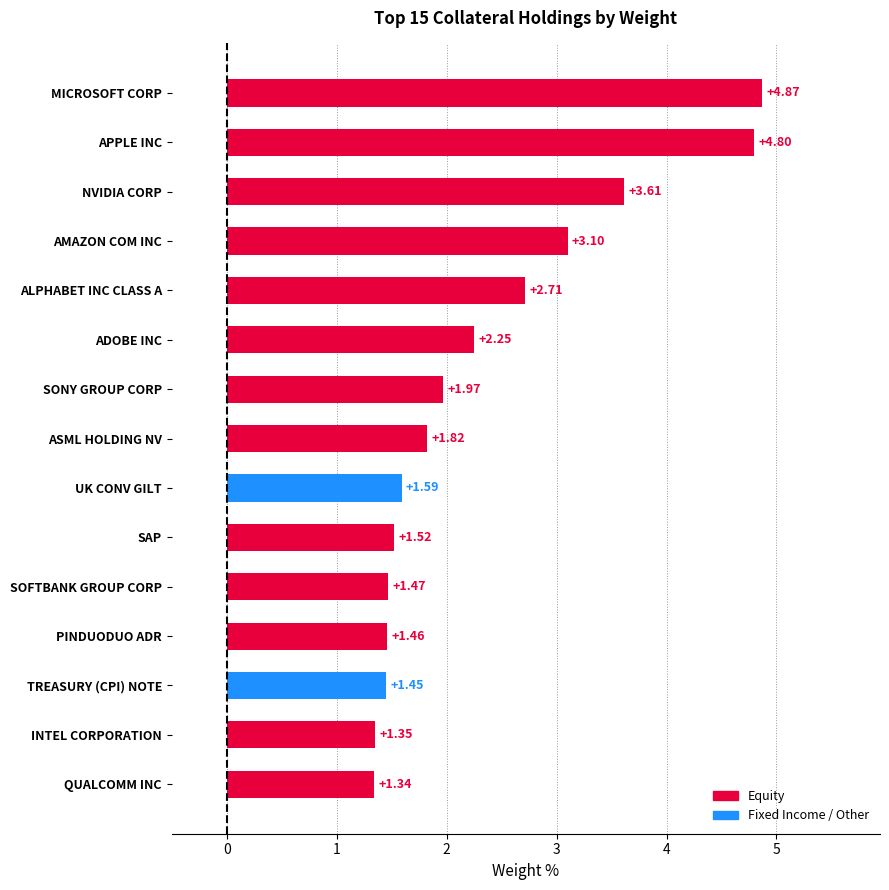

Where is the data nearest to the value 3?

AMAZON COM INC